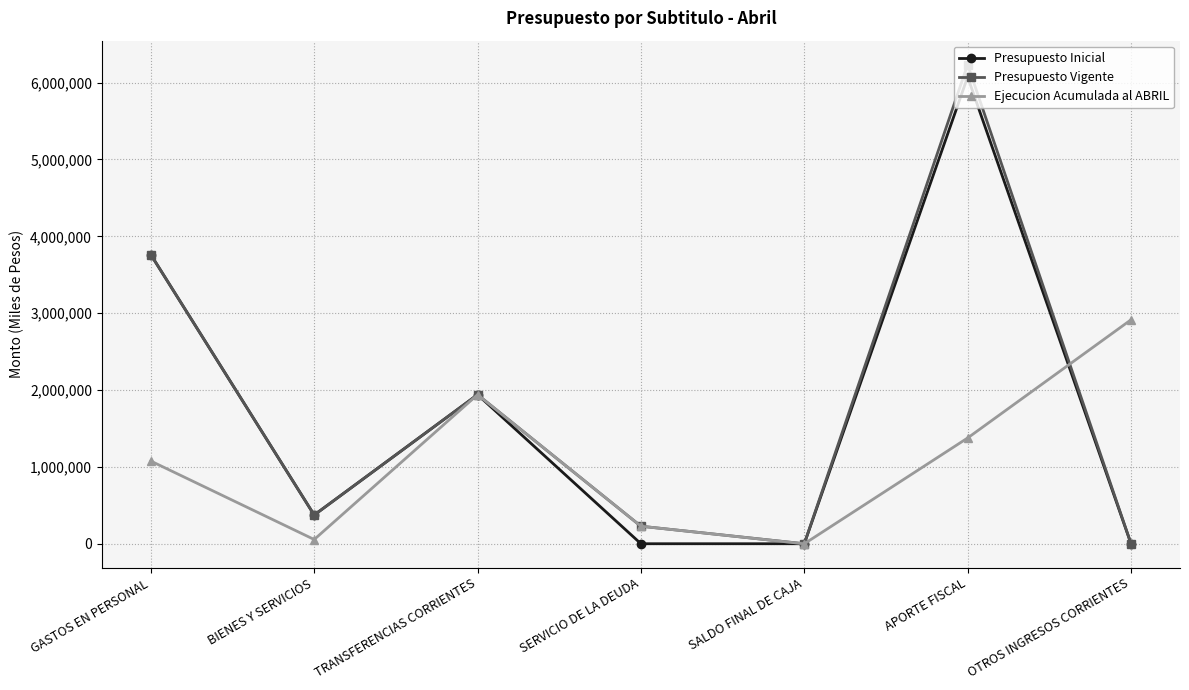

The value of Ejecucion Acumulada al ABRIL at SALDO FINAL DE CAJA is 0. True or false?

True